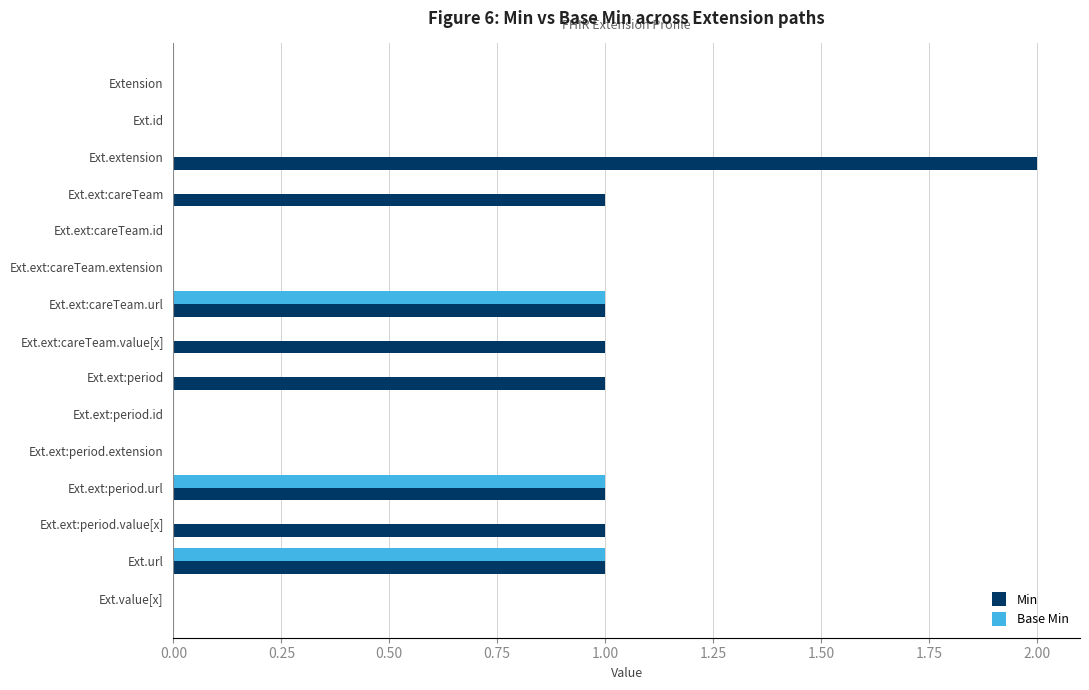

At which label does Min reach its peak?

Ext.extension